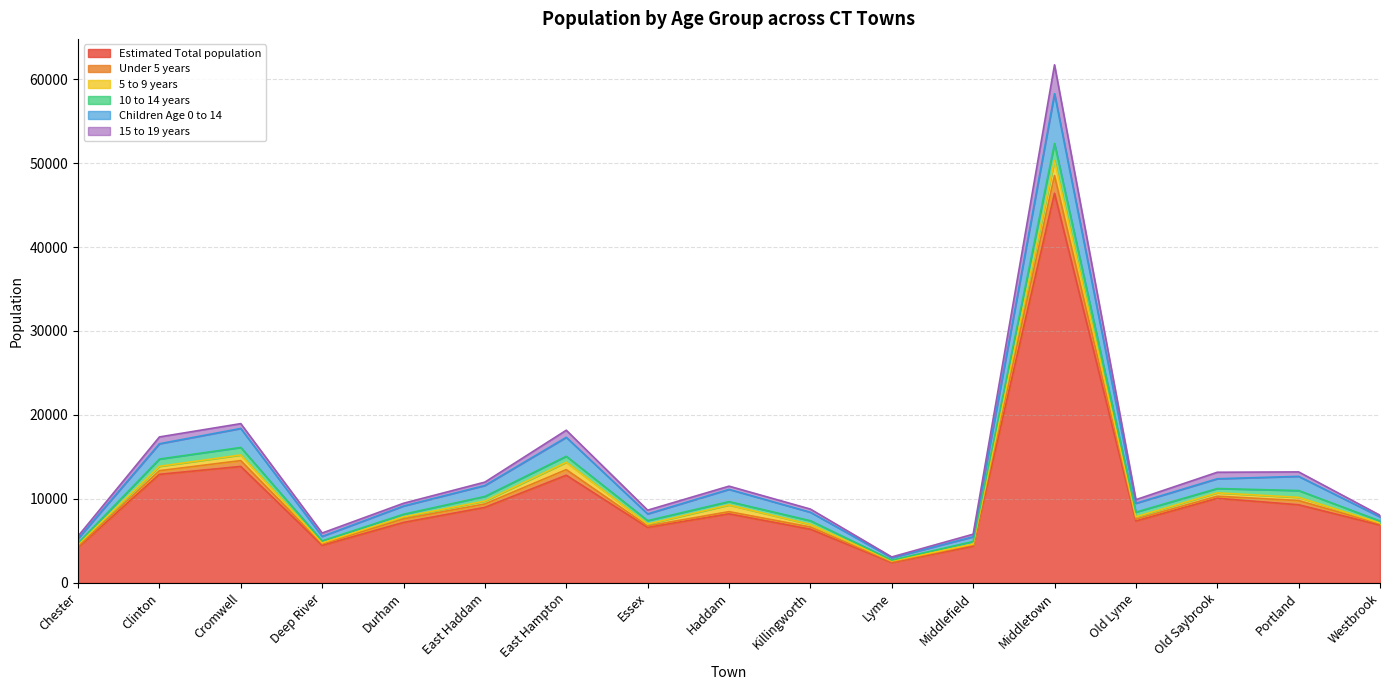

Which category has the lowest value in the Estimated Total population series?

Lyme